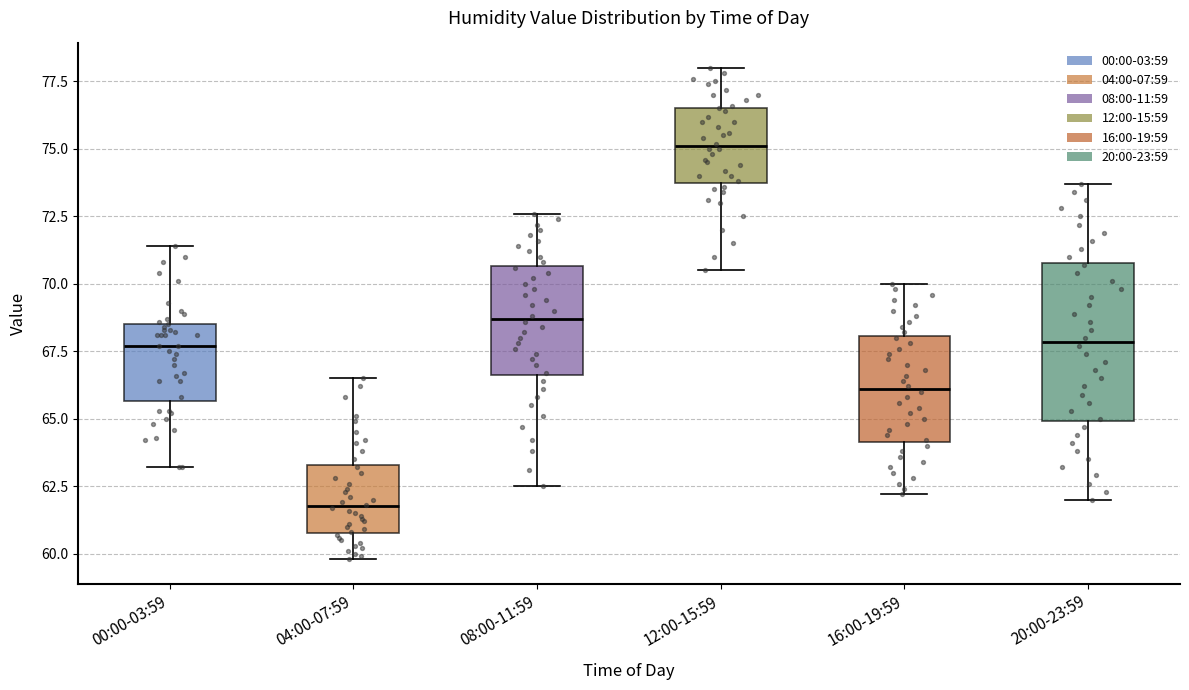

Where does the median line of the box for 16:00-19:59 sit on the y-axis? The values are not printed on the chart, so give them approximately, as read against the axis.

66.0